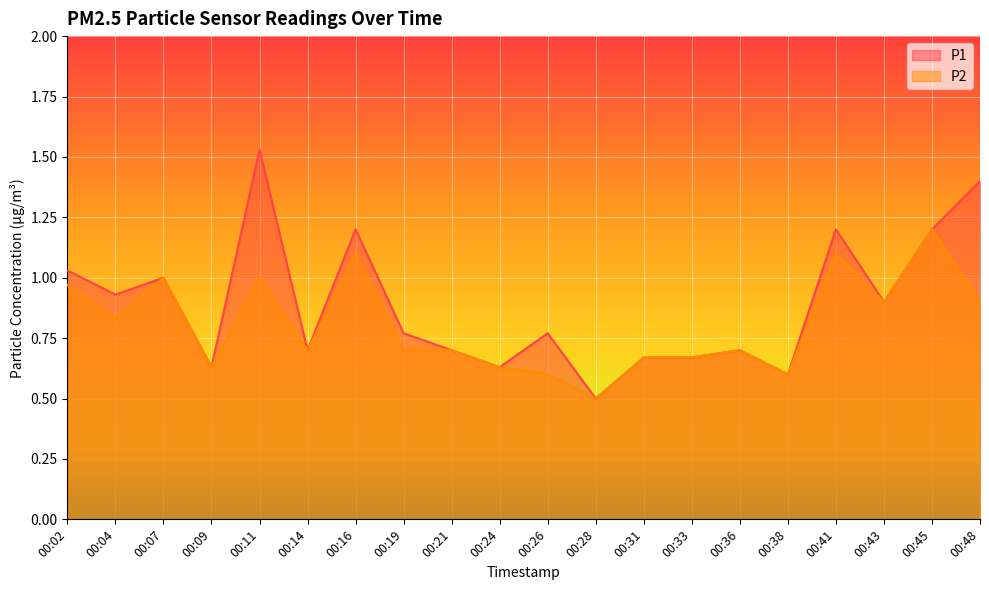

What is the difference between the maximum and minimum values in the P1 series?

1.0